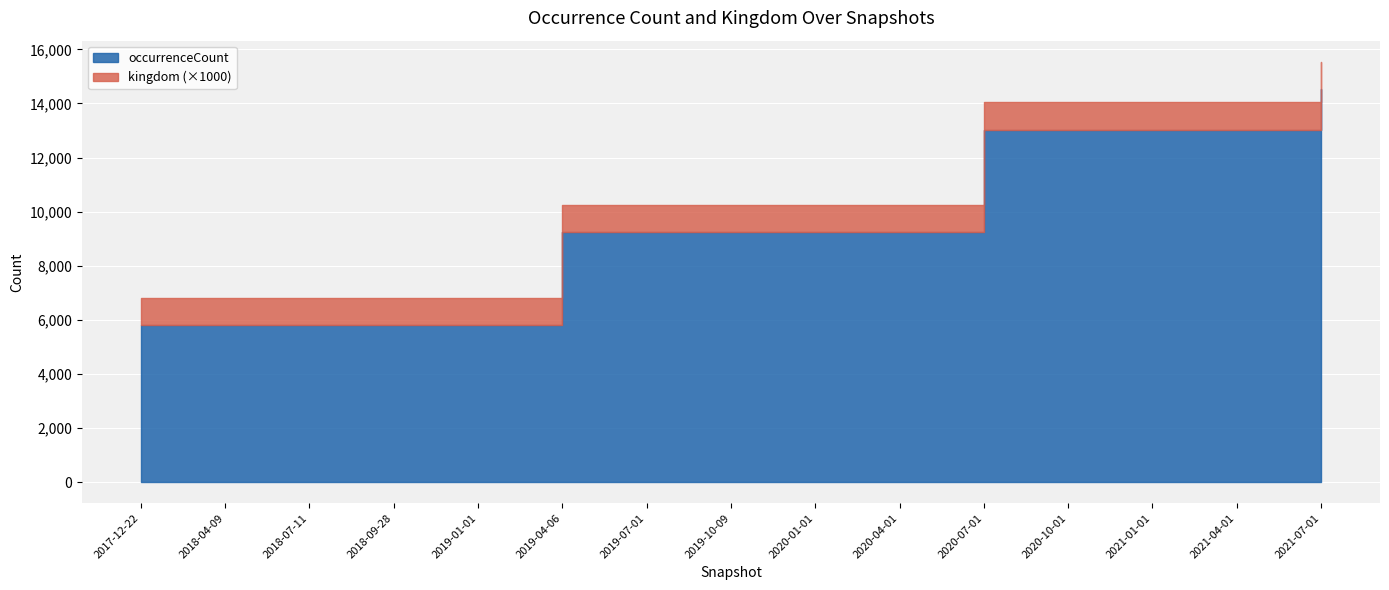

What is the spread (max minus min) of values at 2021-04-01?

13036